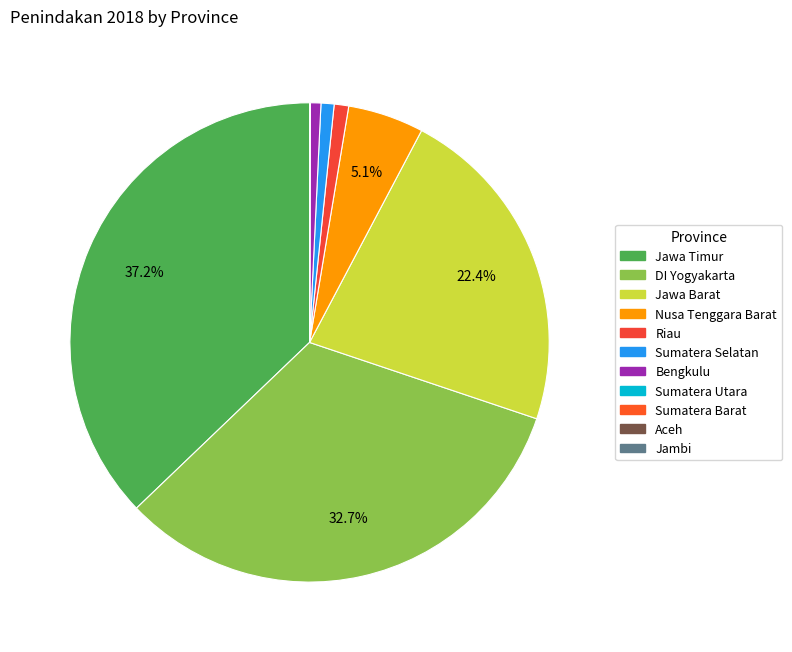

Count the number of slices in the pie.

11